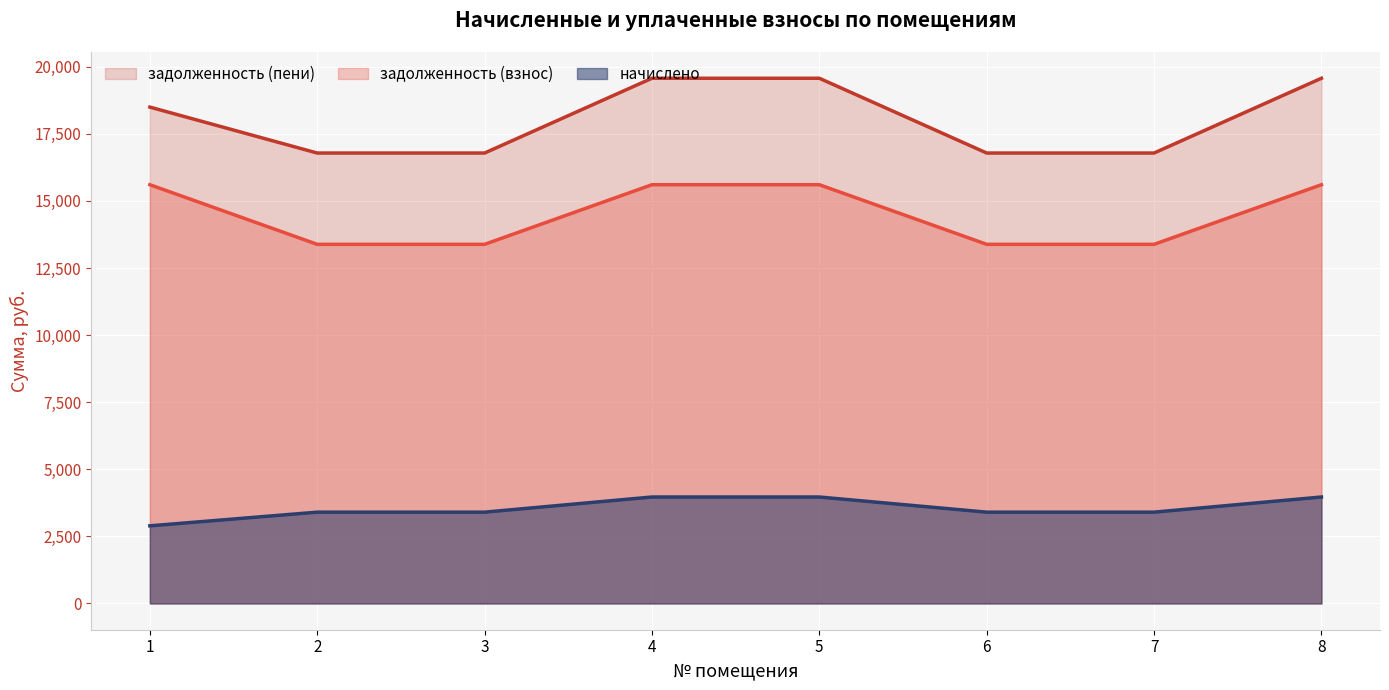

True or false: начислено and задолженность (пени) intersect in this chart.

False